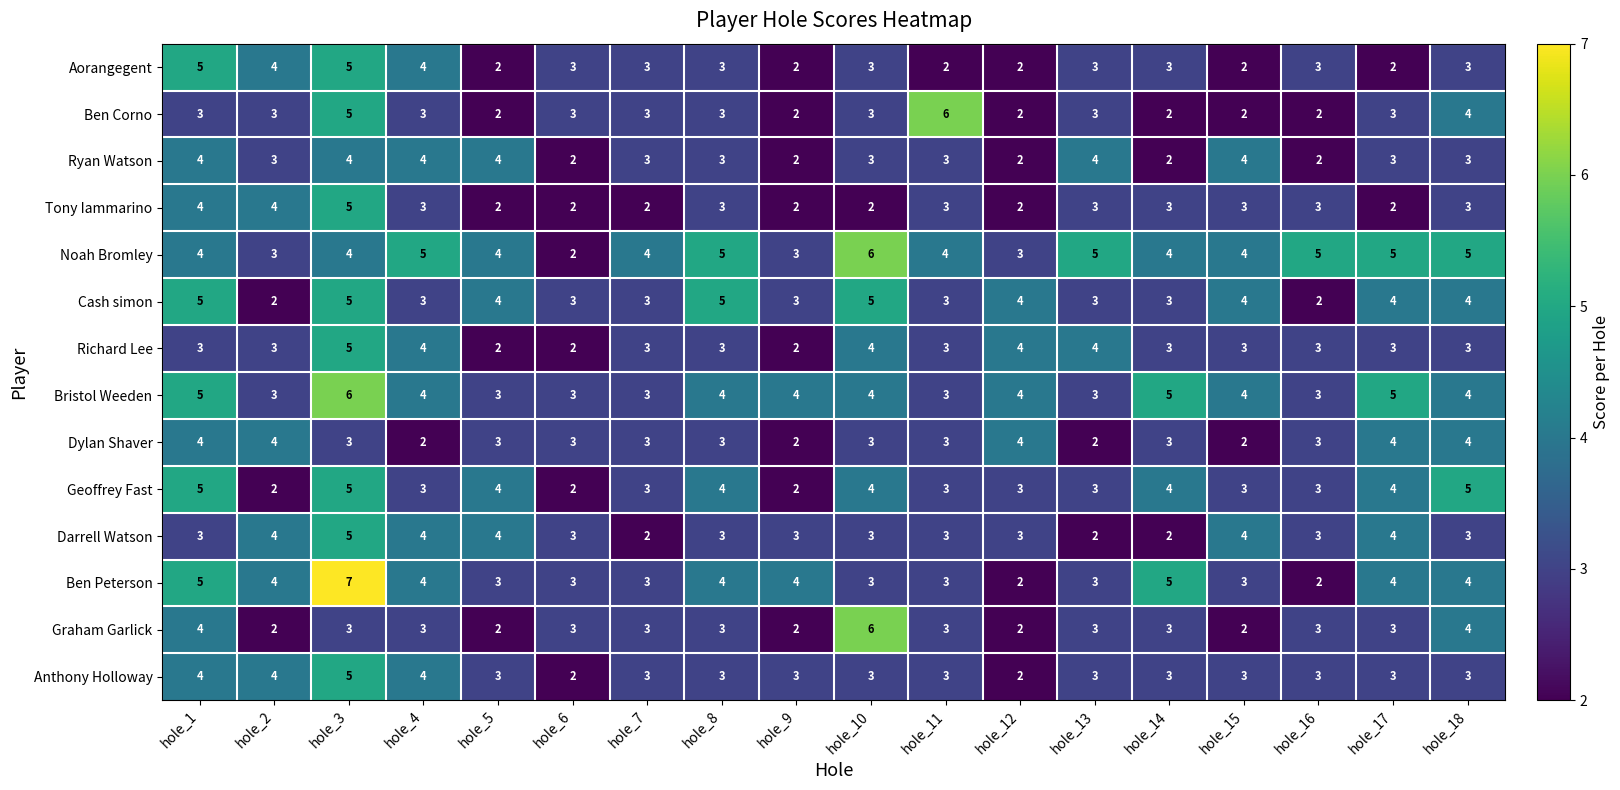

Which category has the highest value across all series?

hole_3